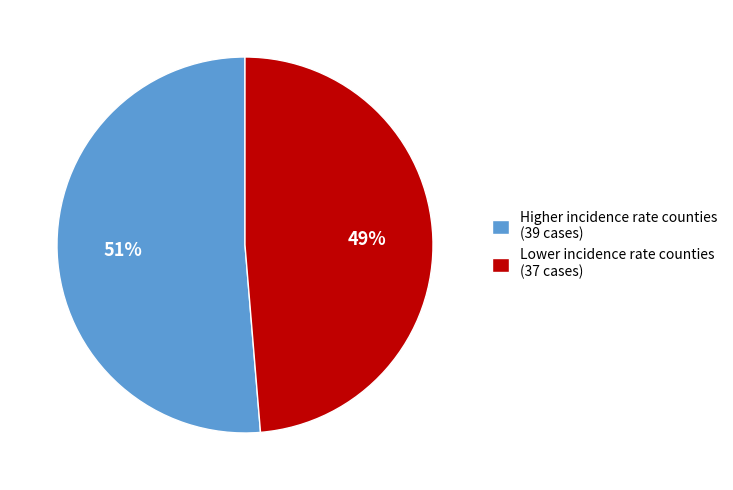

True or false: Higher incidence rate counties (39 cases) accounts for 51% of the total.

True